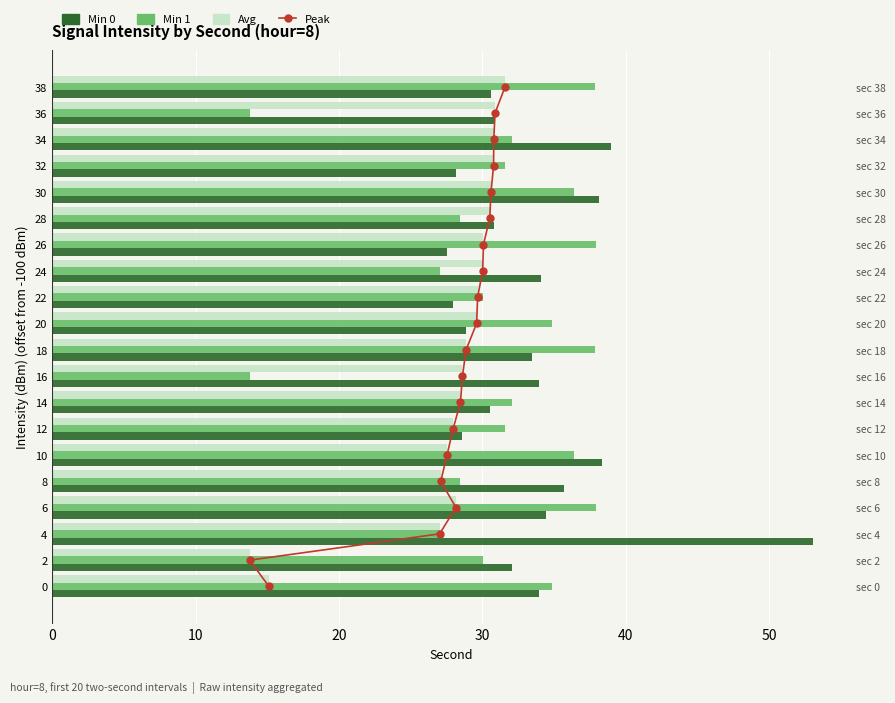

At how many categories does at least one series exceed 50?

1